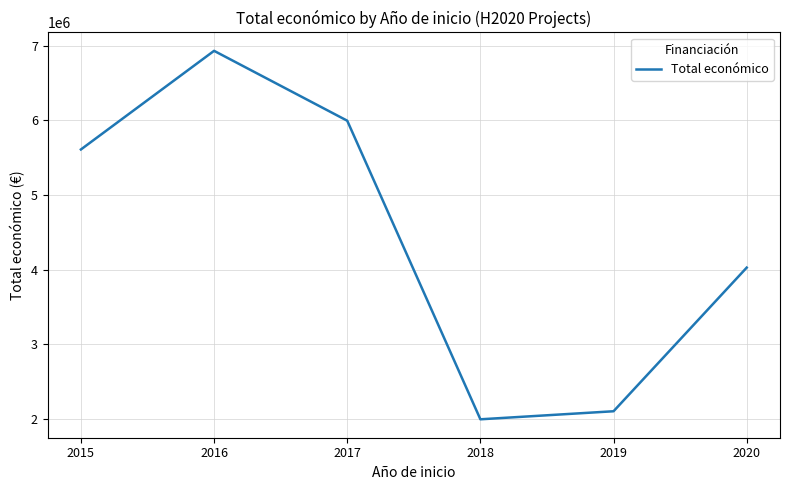

Is it true that the value at 2015 is 8057293.4?

False